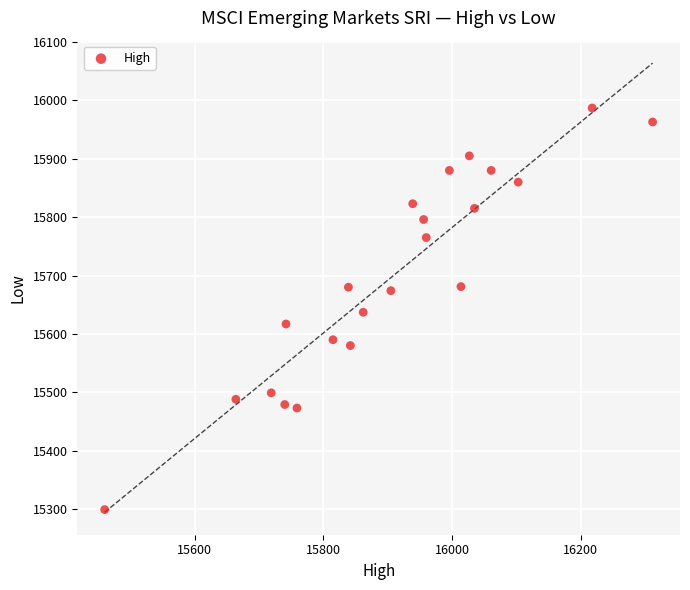

What is the range of Y values (max minus min)?

688